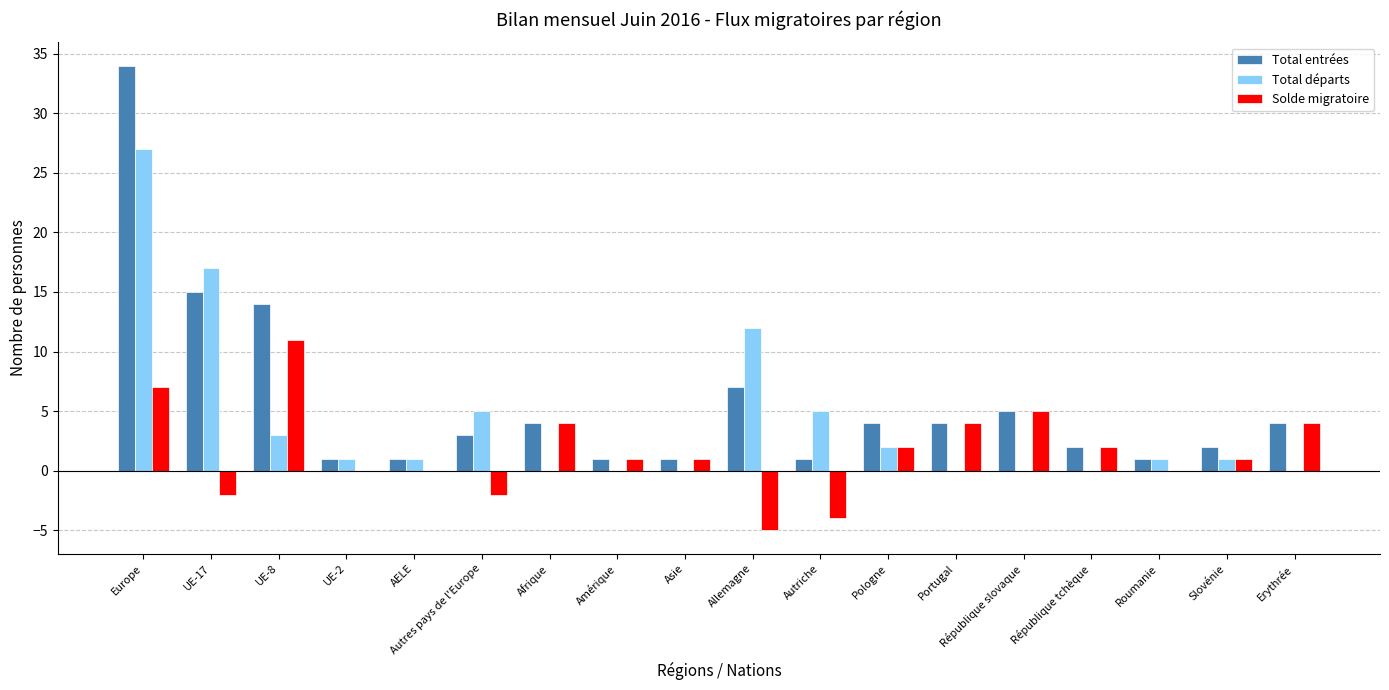

What is the greatest value displayed?

34